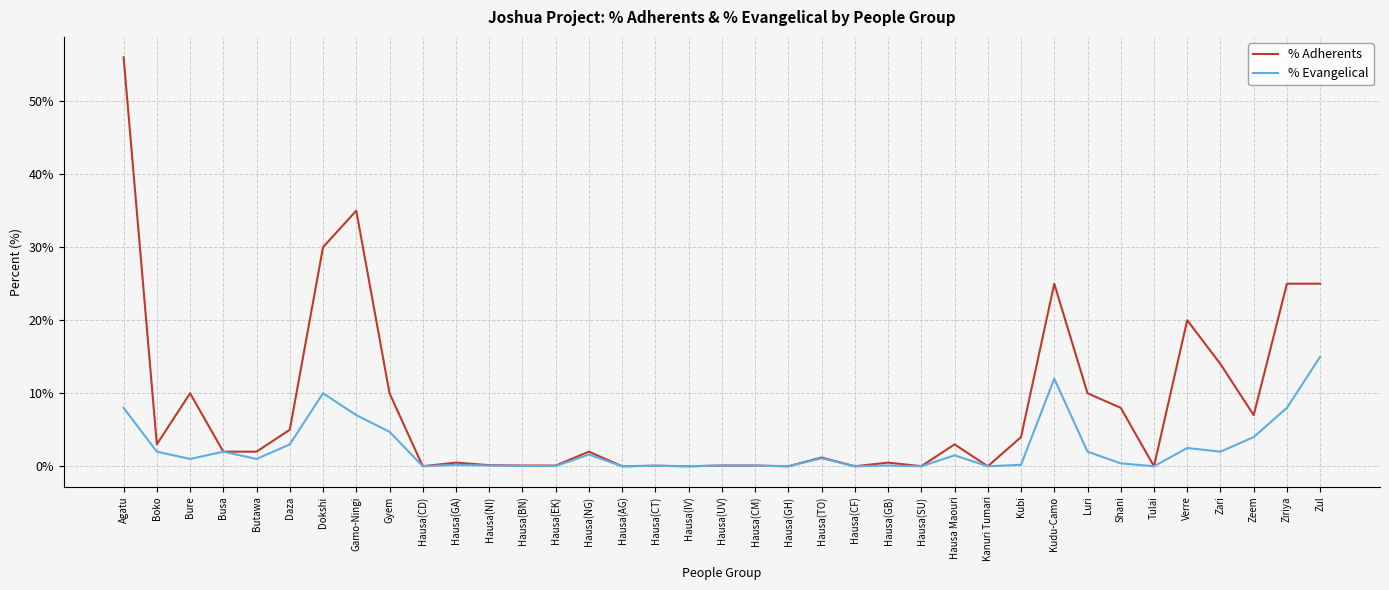

The value of % Adherents at Bure is 10.0. True or false?

True